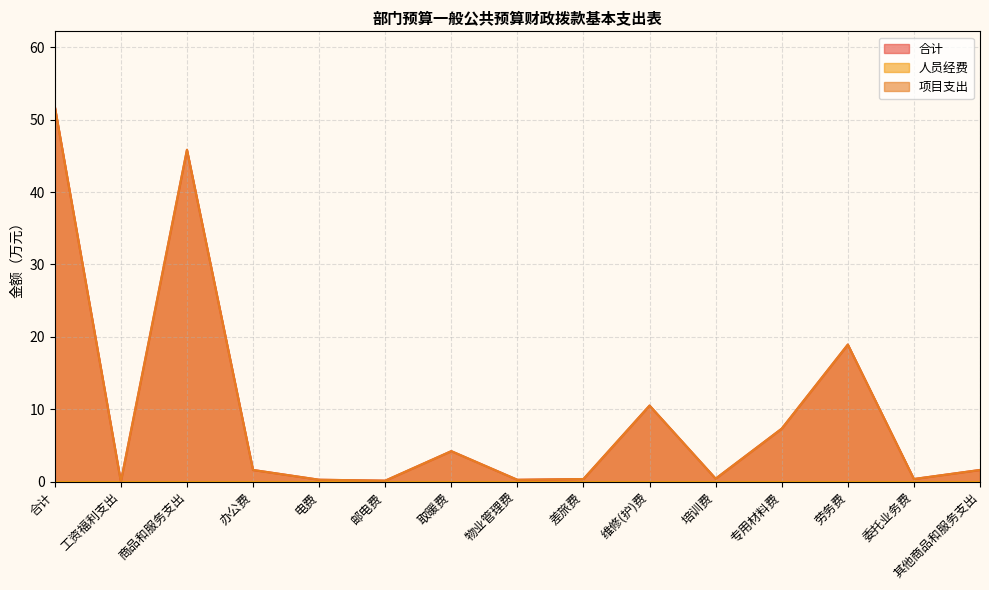

Does the chart display data point markers on the line(s)?

No